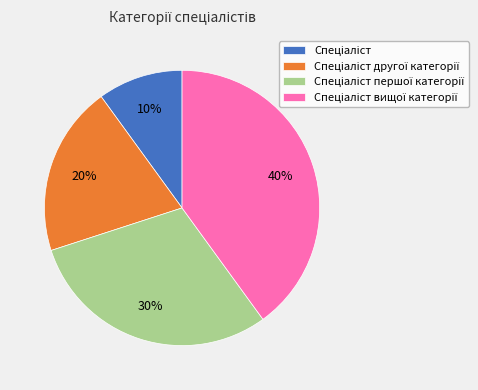

Is there a majority slice in this chart?

No